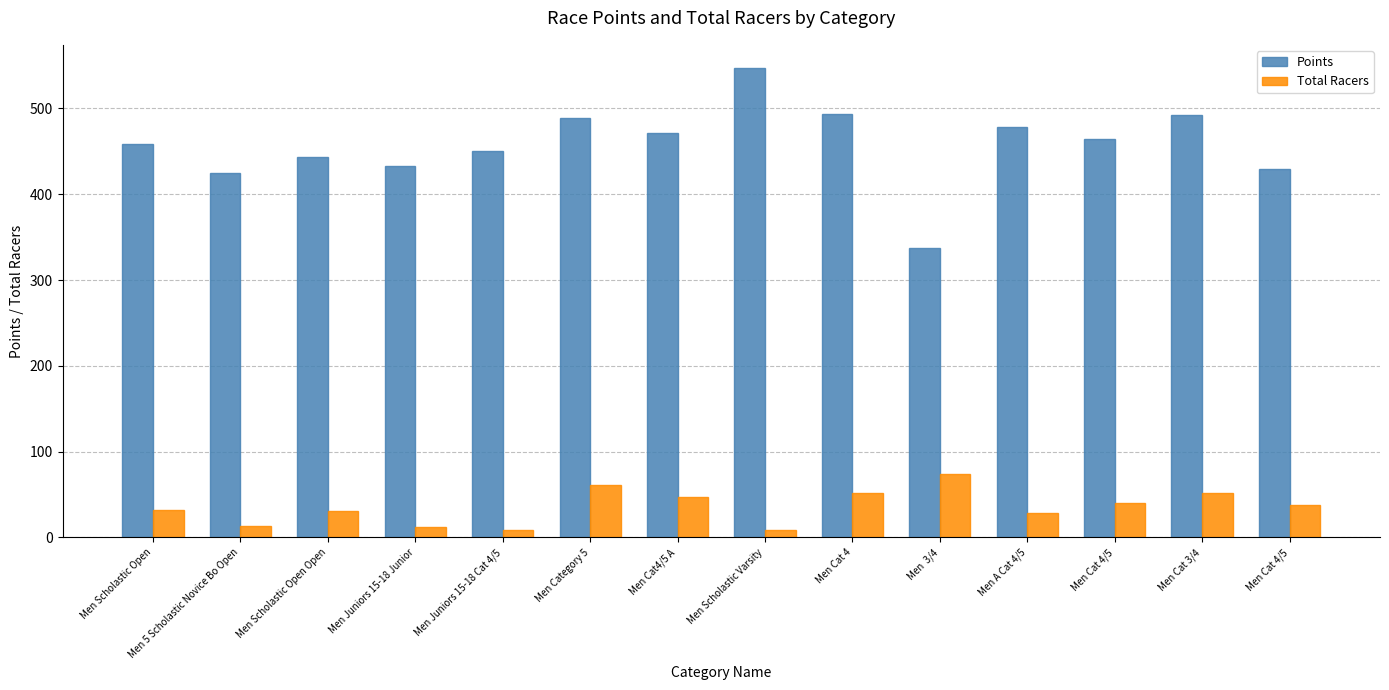

How many data points in Points are above 464?

7